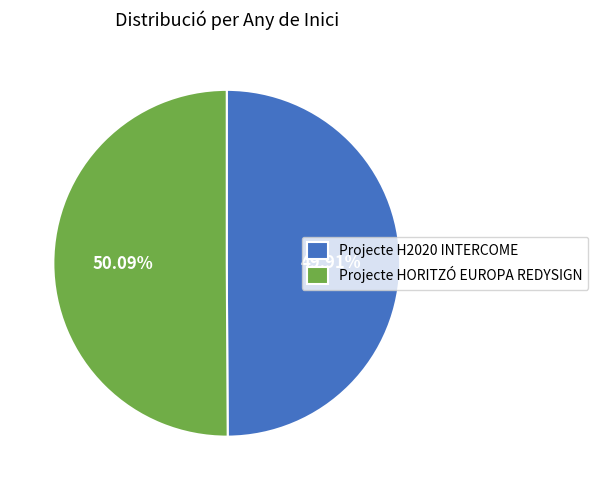

Approximately how many times larger is the value at Projecte H2020 INTERCOME compared to Projecte HORITZÓ EUROPA REDYSIGN?

1.0